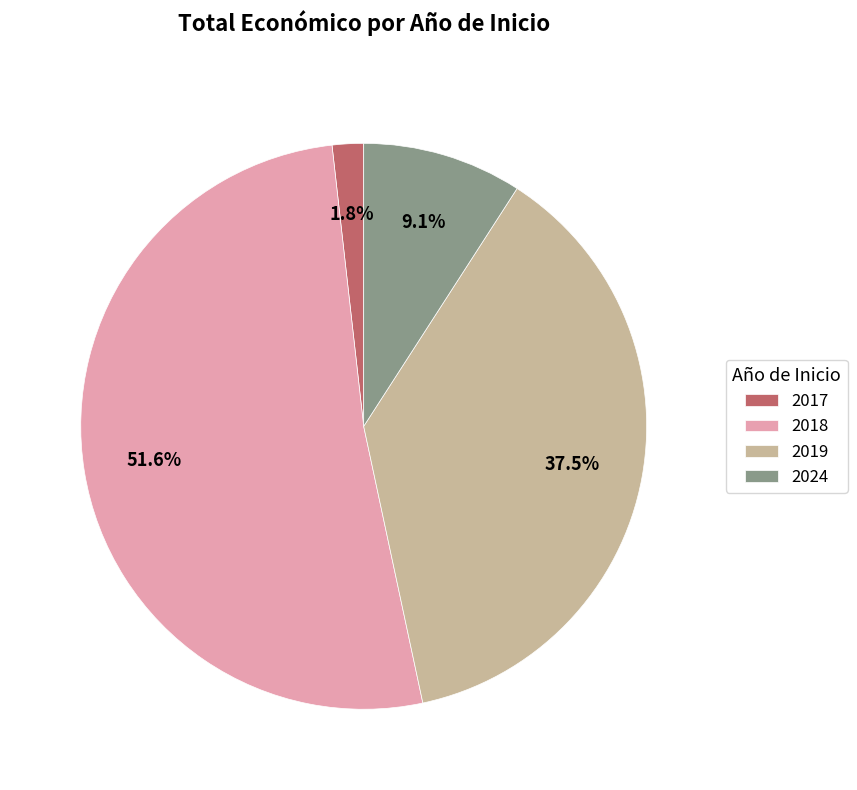

What is the total percentage of 2017 and 2019?

39.3%